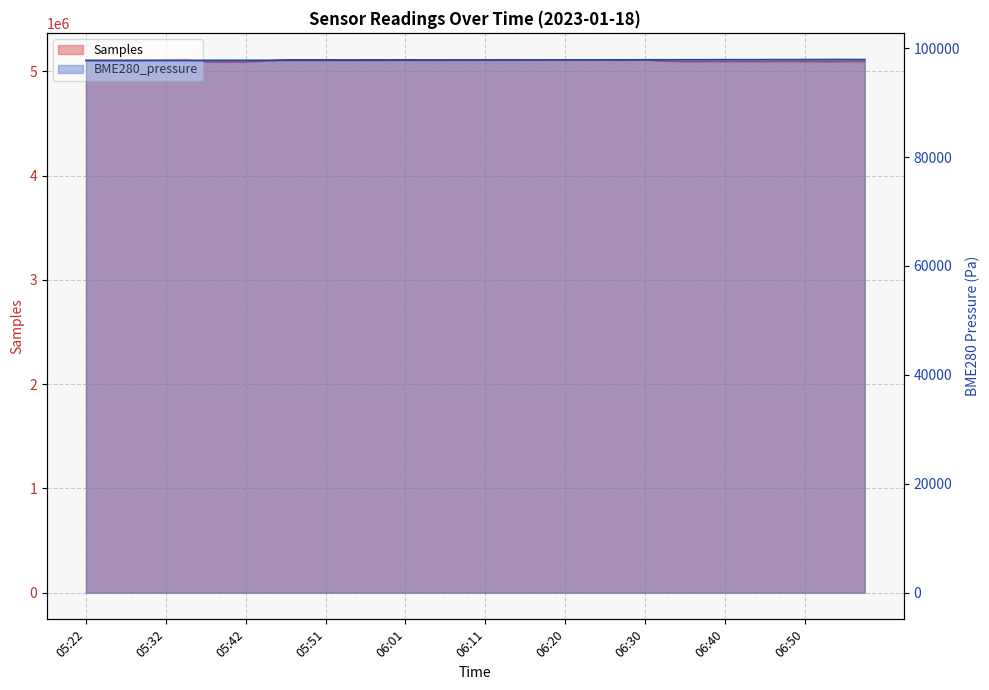

Is it true that Samples equals 5088534.0 at 05:39?

True